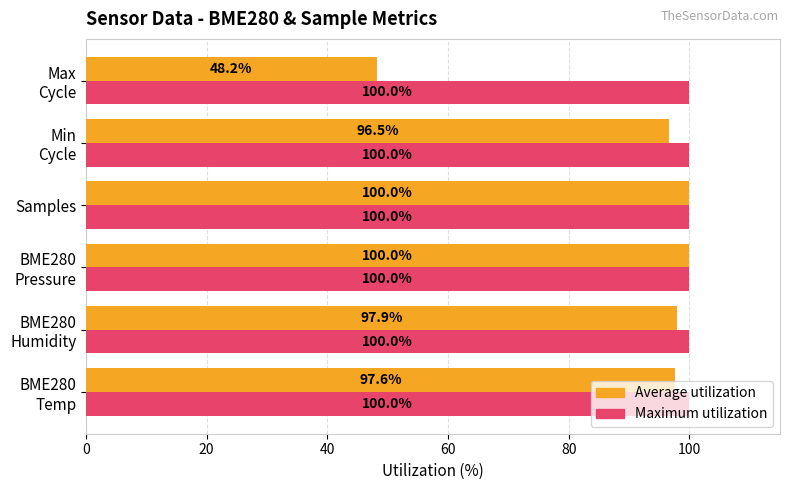

Rank the series by their average value, from highest to lowest.

Maximum utilization, Average utilization